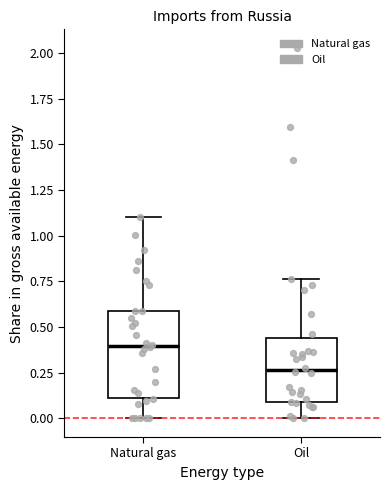

Reading left to right, read every box against the y-axis: the position of its median line, the range the box covers, and the ends of its whiskers. The values are not printed on the chart, so give them approximately, as read against the axis.

Natural gas: median 0.40, box 0.10 to 0.60, whiskers 0.00 to 1.10
Oil: median 0.25, box 0.10 to 0.45, whiskers 0.00 to 0.75